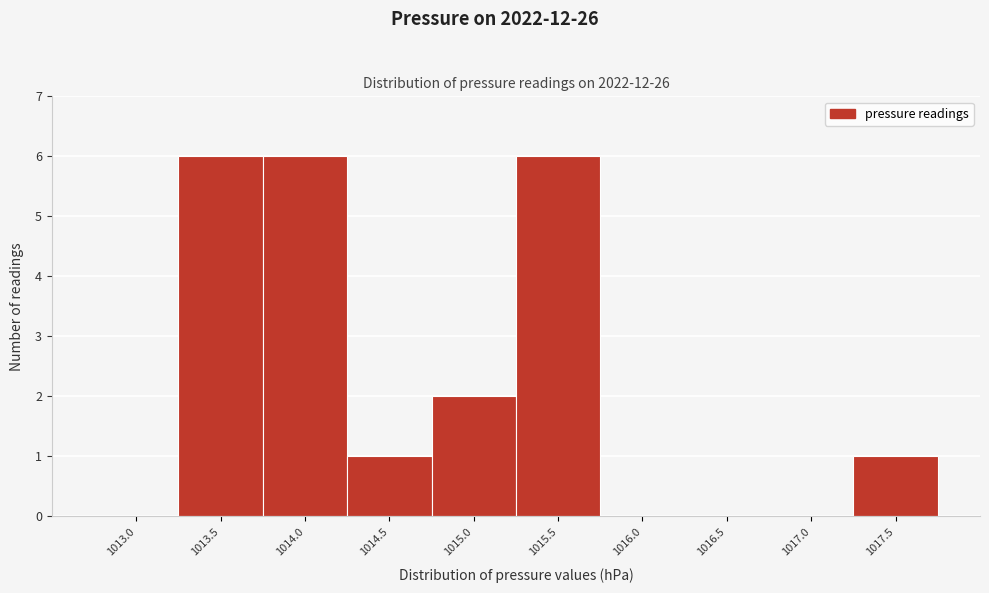

Reading left to right, extract all data points from this chart.

1013.0=0	1013.5=6	1014.0=6	1014.5=1	1015.0=2	1015.5=6	1016.0=0	1016.5=0	1017.0=0	1017.5=1